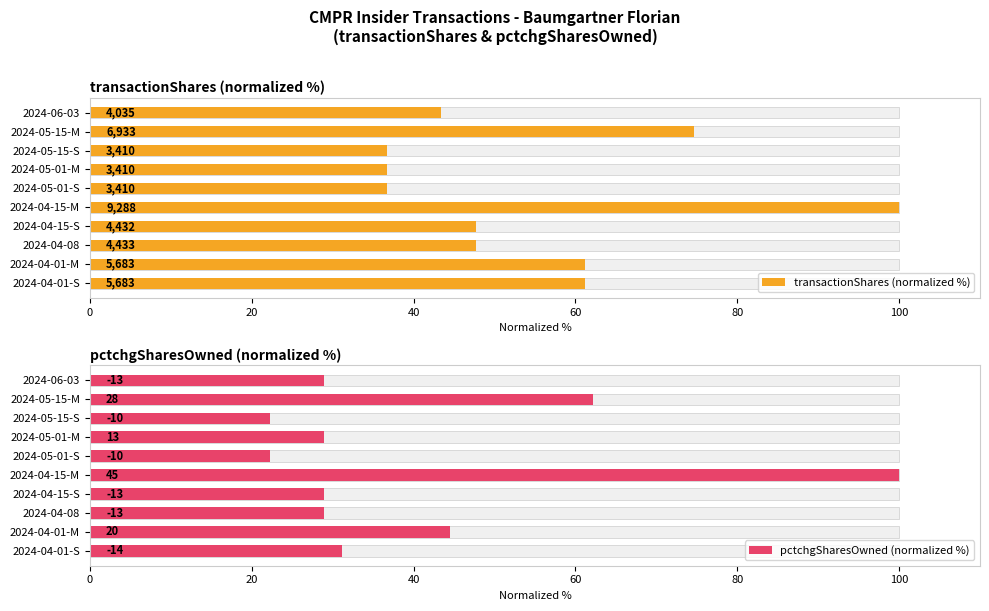

Reading left to right, extract all data points from this chart.

transactionShares (normalized %): 43.4	74.6	36.7	36.7	36.7	100.0	47.7	47.7	61.2	61.2
pctchgSharesOwned (normalized %): 28.9	62.2	22.2	28.9	22.2	100.0	28.9	28.9	44.4	31.1